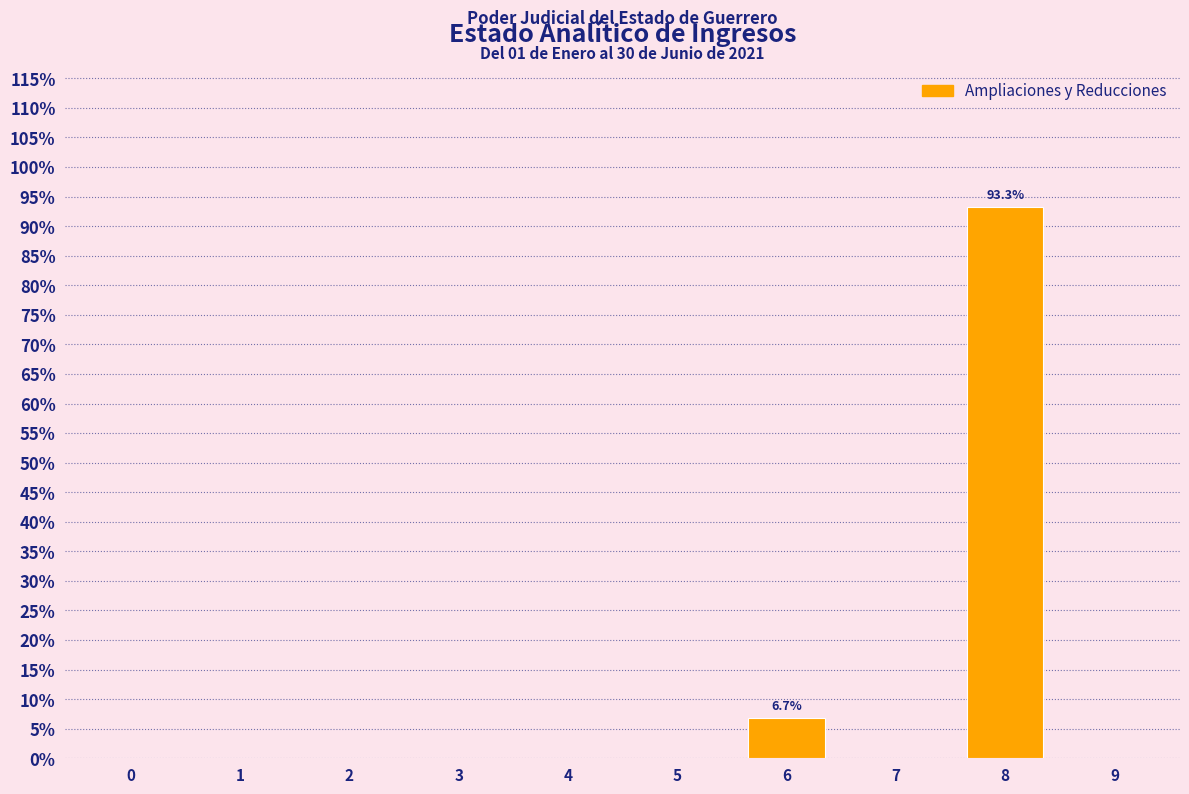

Reading left to right, list all the values displayed in this chart.

0=0.0	1=0.0	2=0.0	3=0.0	4=0.0	5=0.0	6=6.7	7=0.0	8=93.3	9=0.0